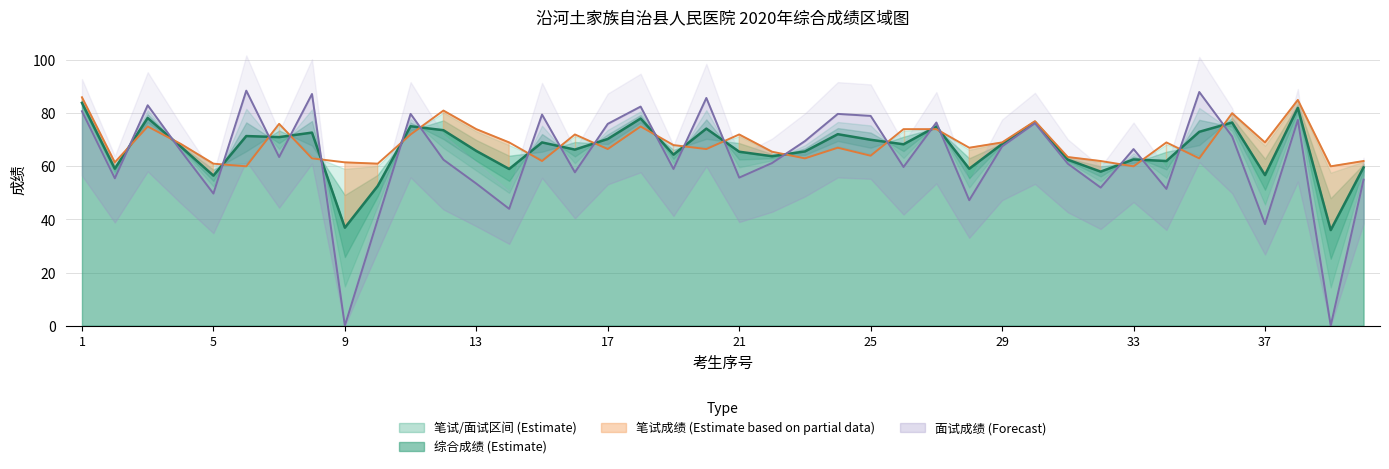

Which series changed the most between 10 and 40?

面试成绩